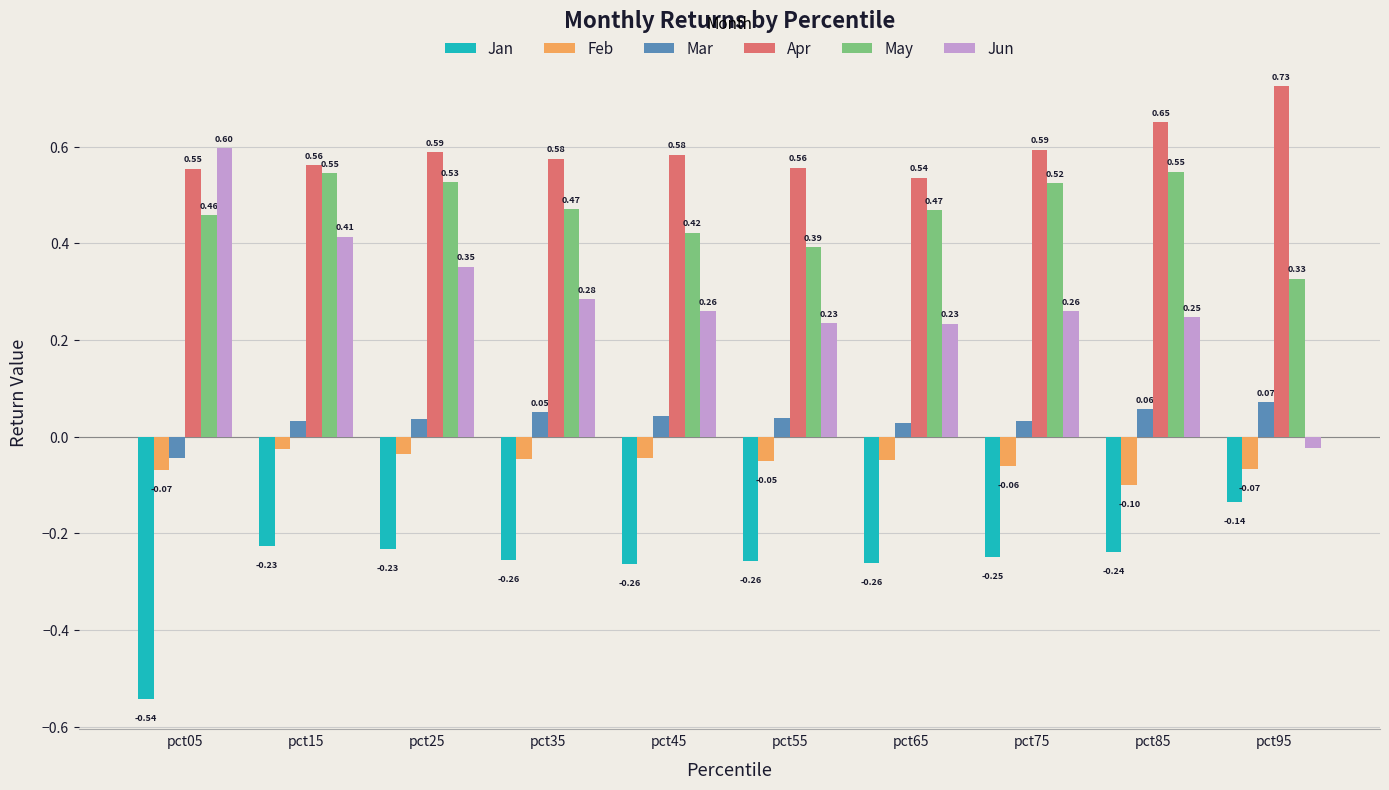

What is the average value of the Feb series?

-0.1